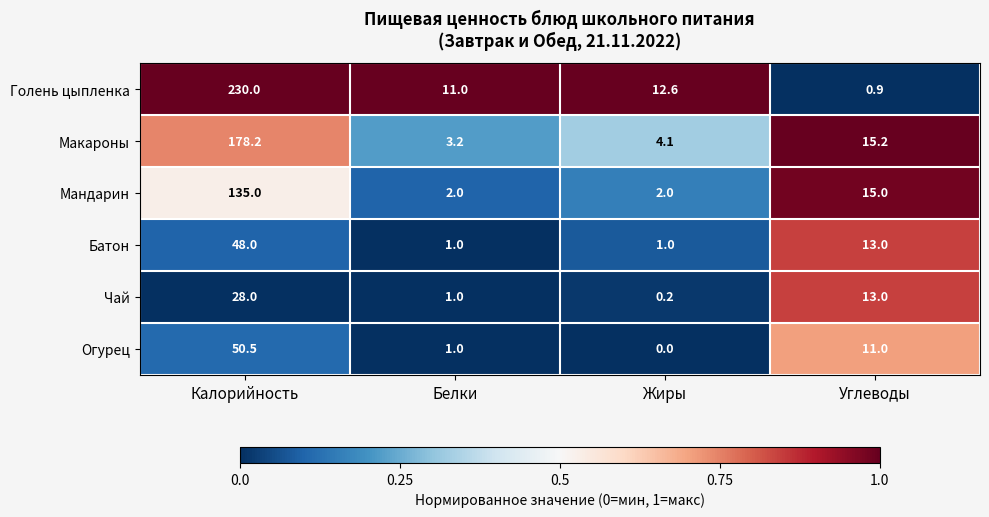

At which category is the sum across all series the highest?

Калорийность